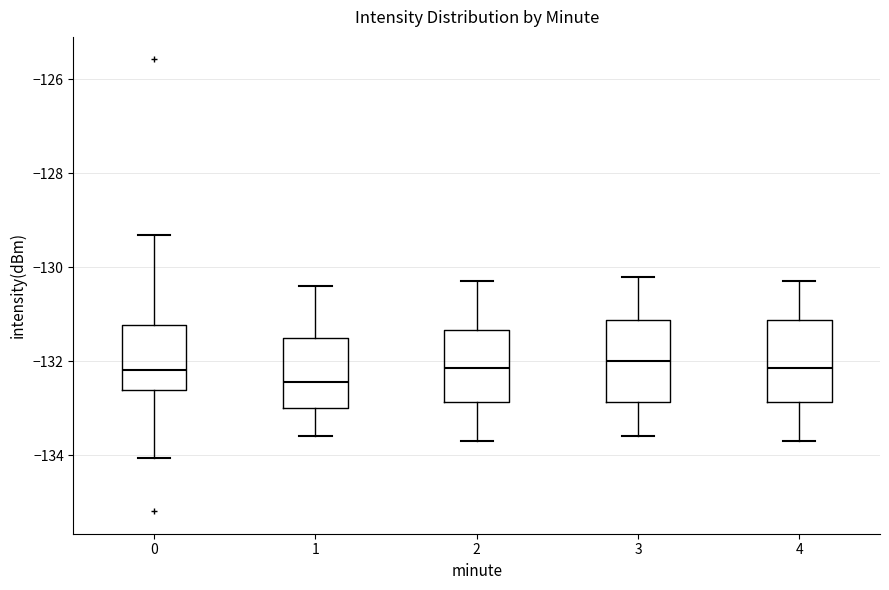

Where is the lower edge of the box at x = 4 on the y-axis? The values are not printed on the chart, so give them approximately, as read against the axis.

-132.8